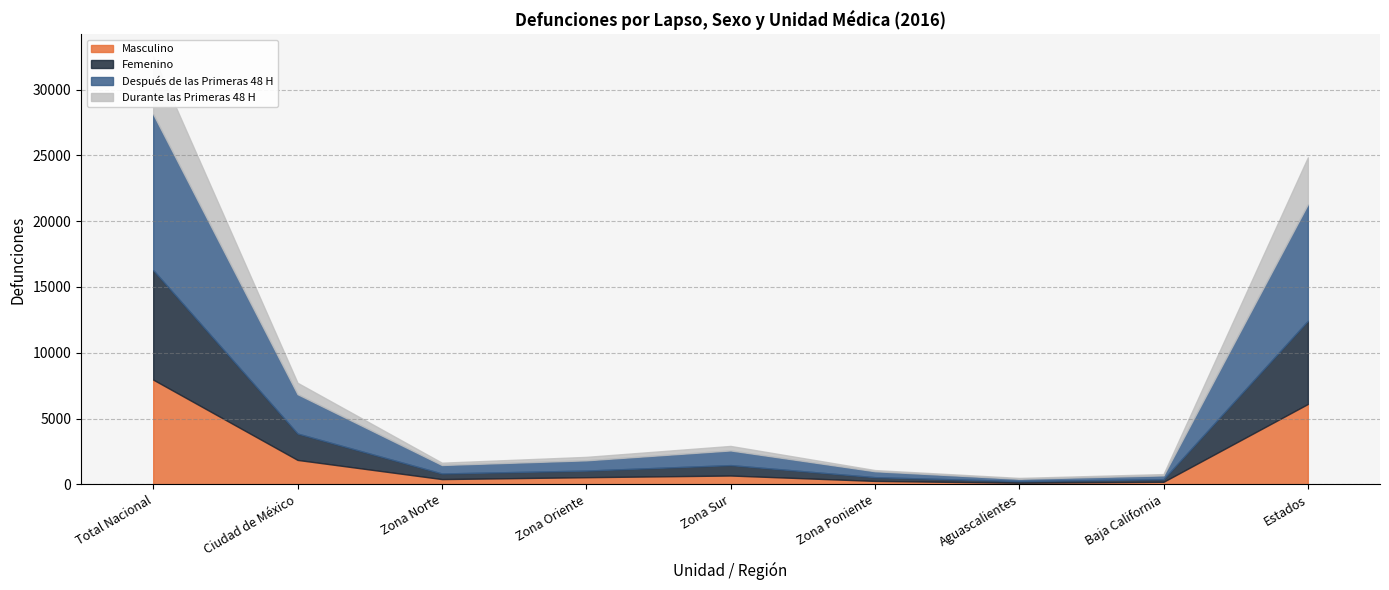

What is the label of the 7th point from the right?

Zona Norte